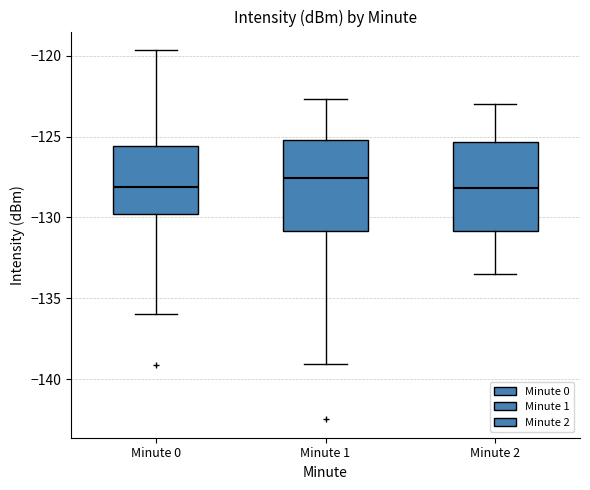

Which box's median line is the highest?

Minute 1